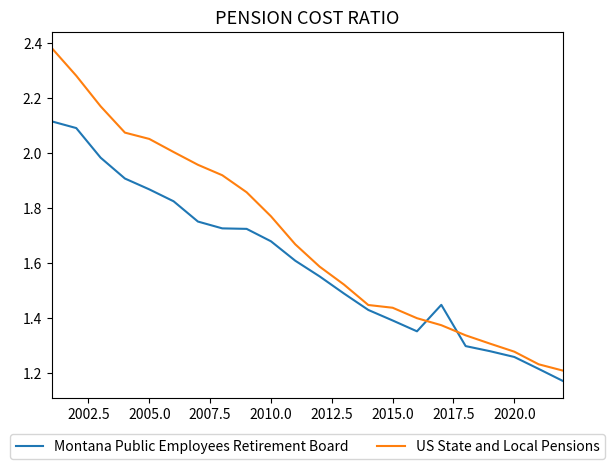

Which series has the largest total across all categories?

US State and Local Pensions